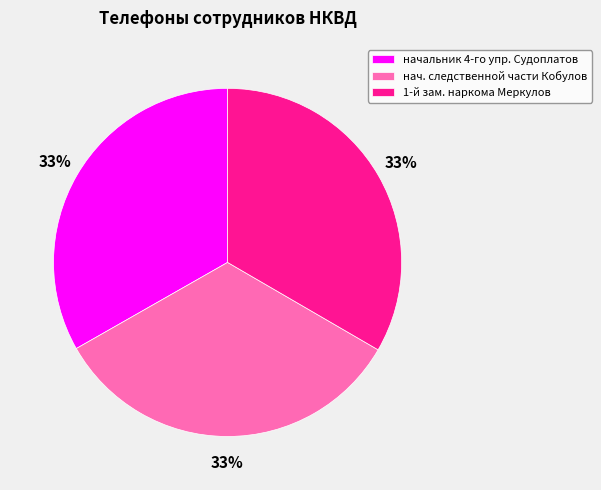

Approximately how many times larger is the value at начальник 4-го упр. Судоплатов compared to 1-й зам. наркома Меркулов?

1.0